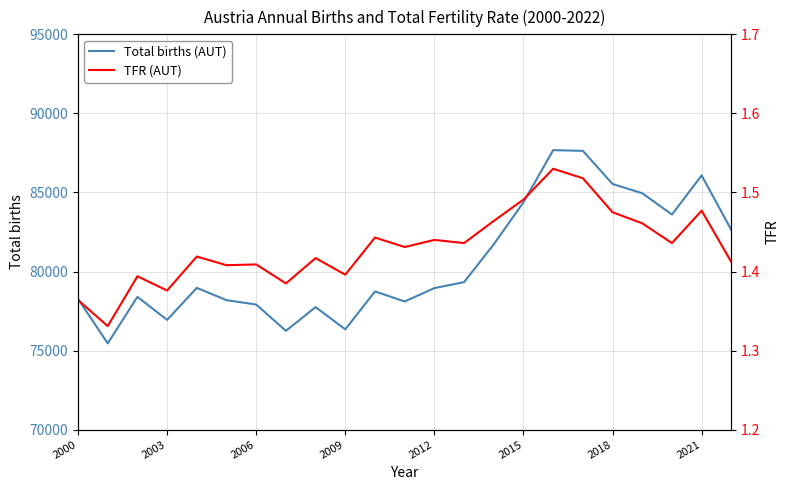

What is the sum of all TFR (AUT) values?

32.9